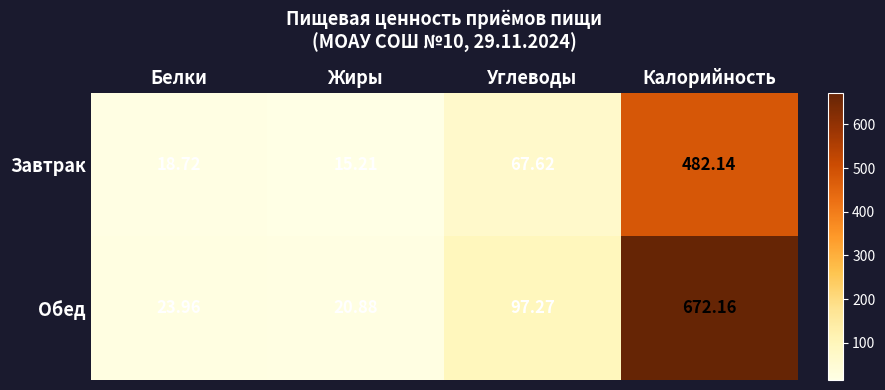

Rank the series by their maximum value, from highest to lowest.

Обед, Завтрак